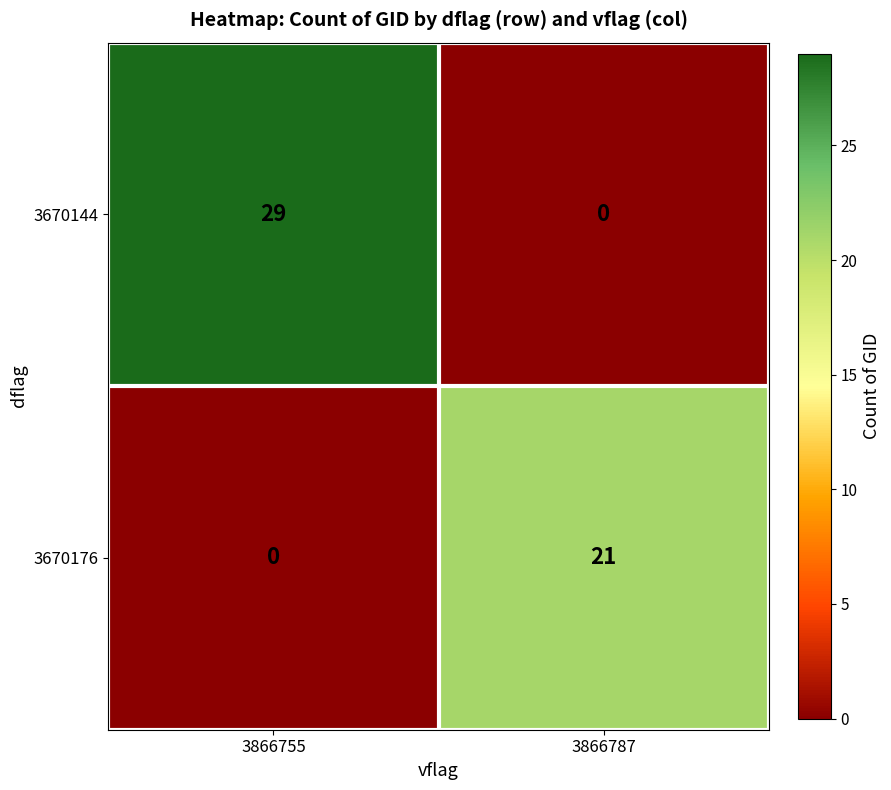

How many data points in 3670144 are less than 29?

1